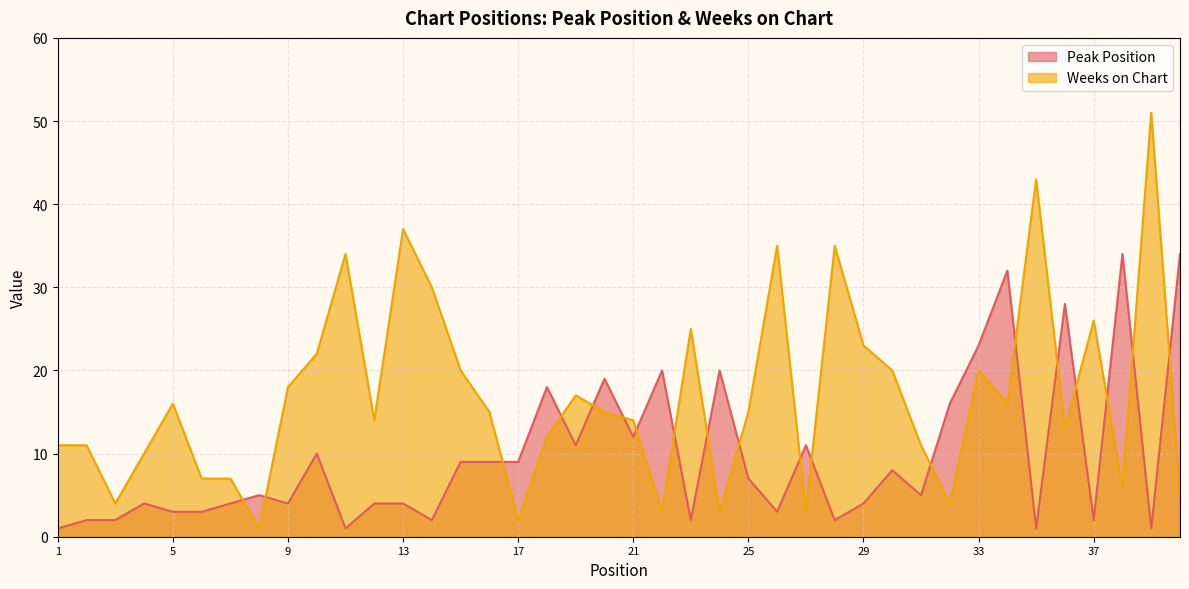

What are all the series names shown in the legend?

Peak Position, Weeks on Chart